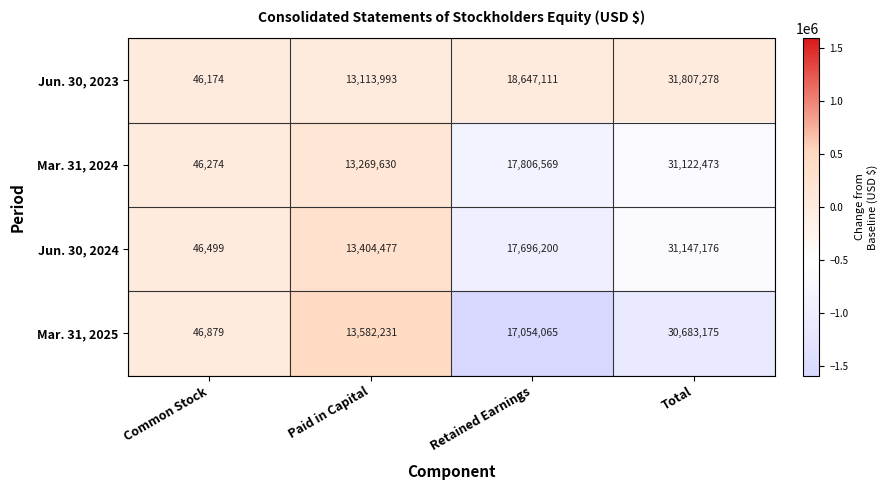

What is the spread (max minus min) of values at Total?

1124103